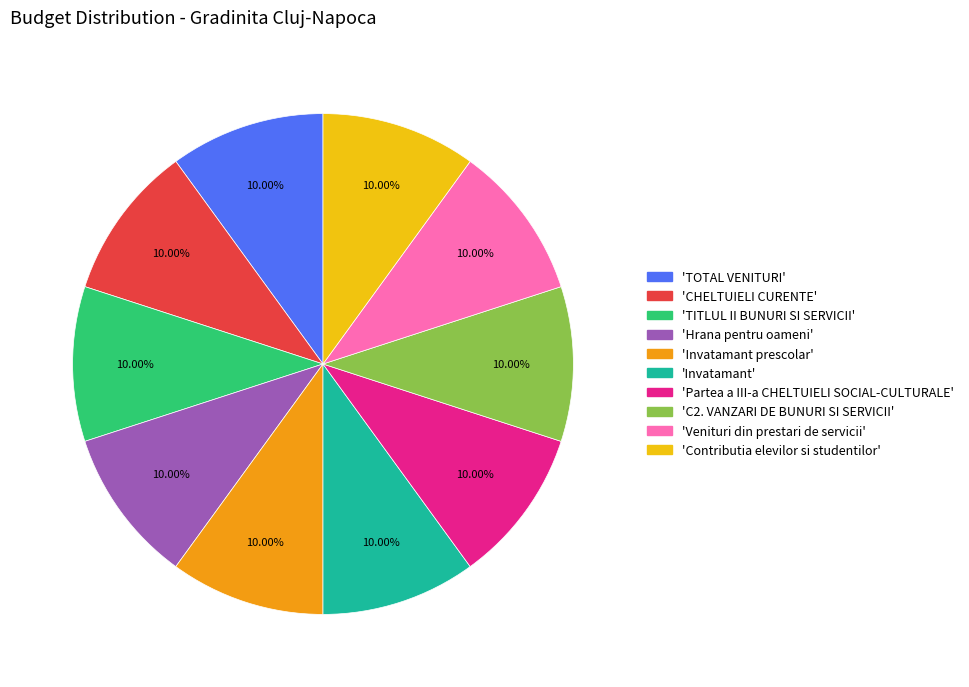

Does any single category account for the majority?

No